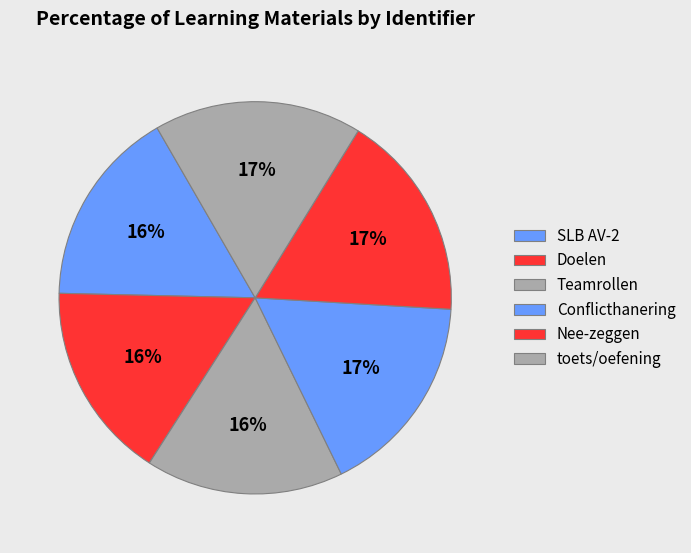

To the nearest percent, what is the average slice percentage?

17%